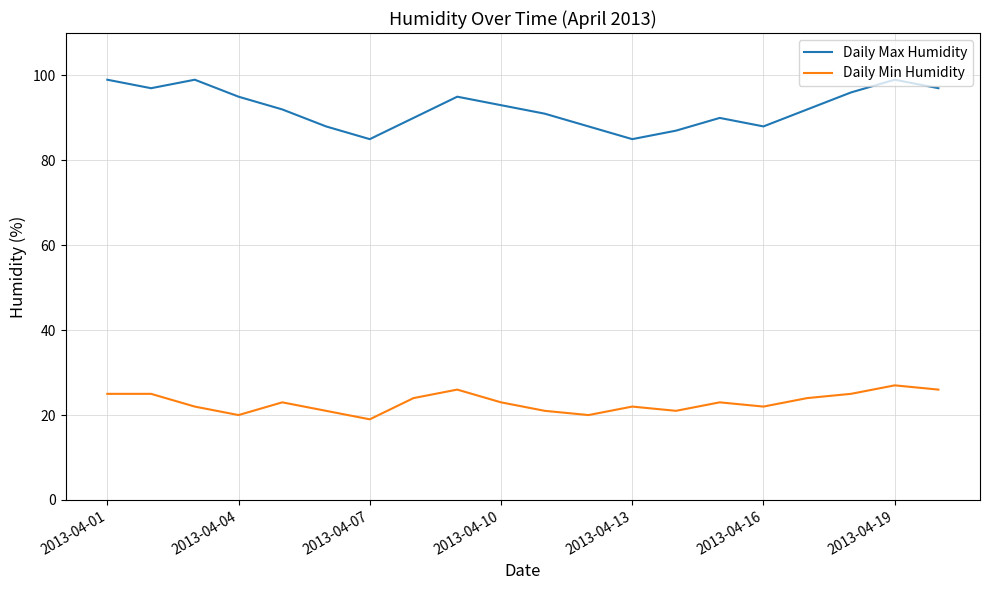

What is the minimum value shown in the chart?

19